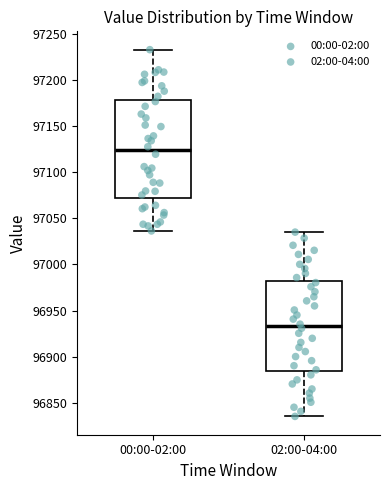

Comparing the boxes themselves (not the whiskers), which one is the tallest?

00:00-02:00